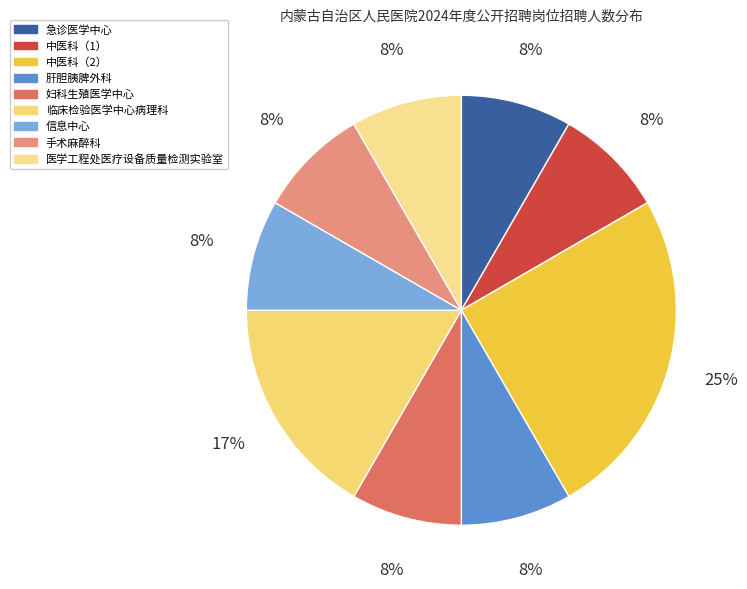

Is the sum of 急诊医学中心 and 中医科（1） greater than half?

No